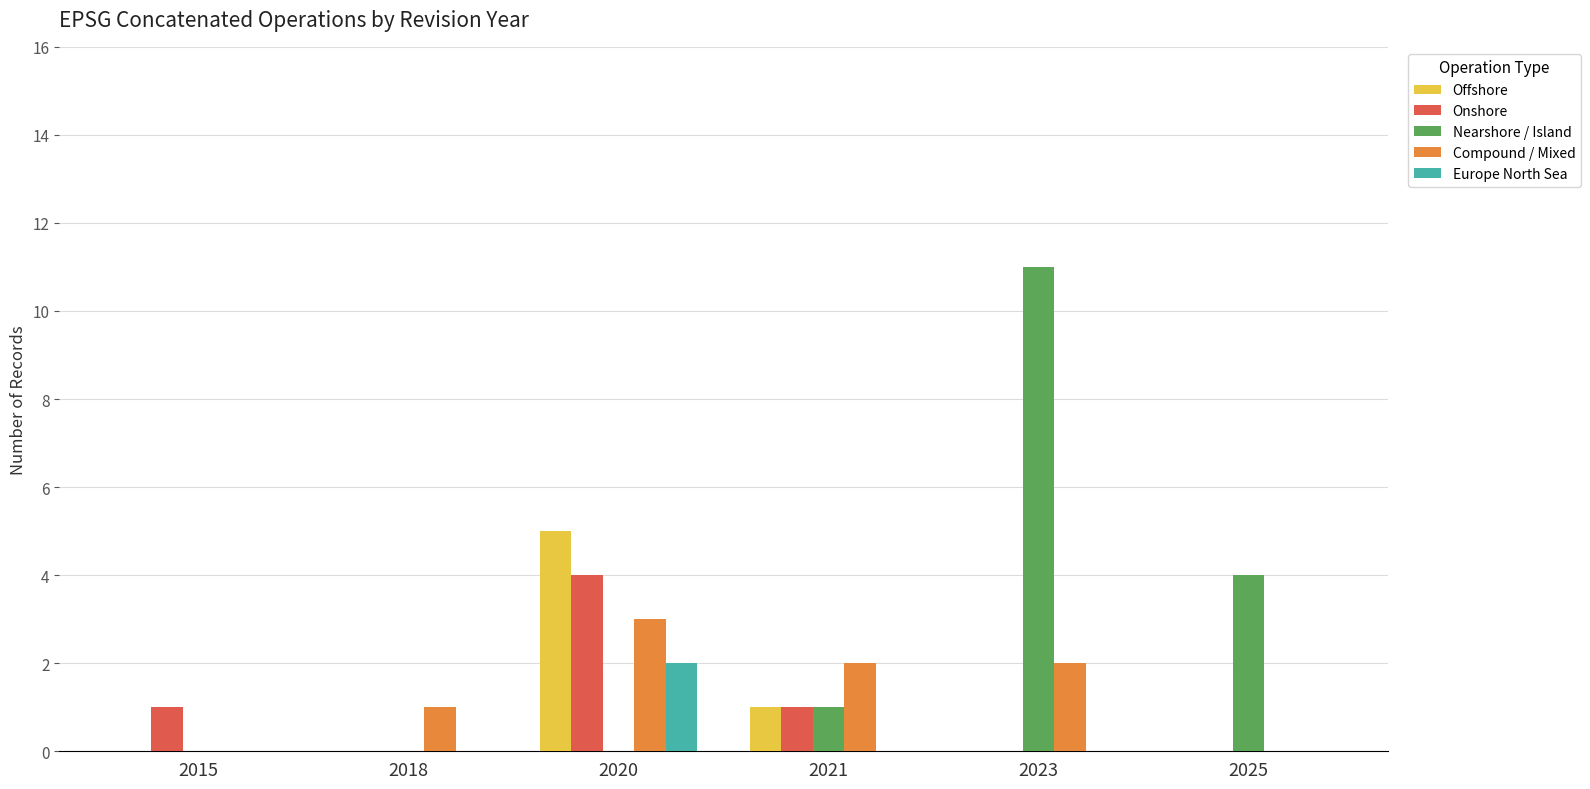

Is the value of Onshore at 2015 greater than the value of Nearshore / Island at 2015?

Yes